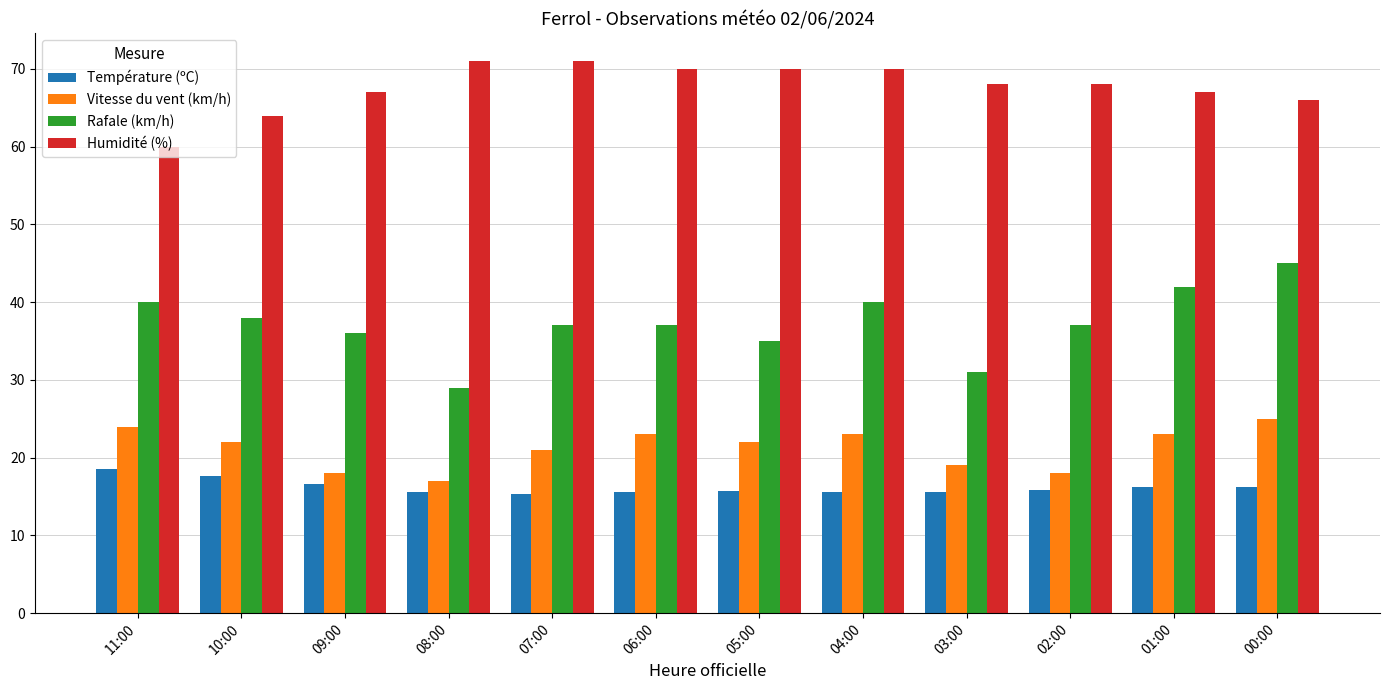

What is the difference between the highest and lowest values at 10:00?

46.3